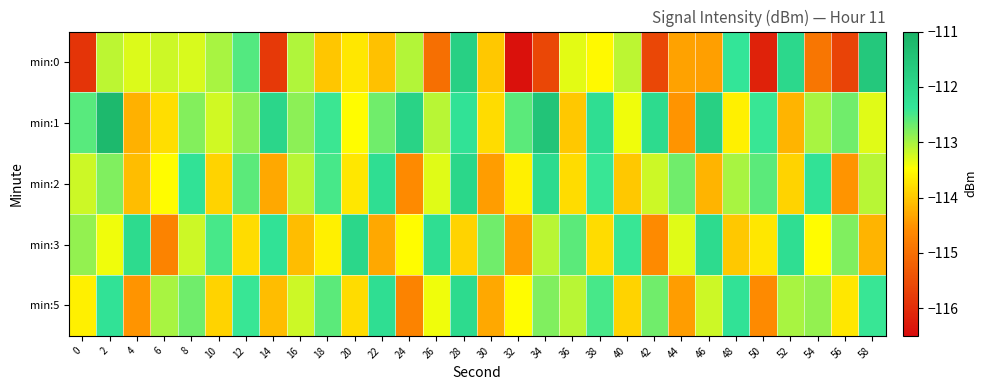

Reading left to right, list all the values displayed in this chart.

min:0: 0=-115.9	2=-113.1	4=-113.3	6=-113.2	8=-113.3	10=-113.0	12=-112.6	14=-115.8	16=-113.0	18=-114.0	20=-113.7	22=-114.1	24=-113.1	26=-115.0	28=-111.8	30=-114.0	32=-116.4	34=-115.6	36=-113.3	38=-113.5	40=-113.1	42=-115.6	44=-114.4	46=-114.4	48=-112.4	50=-116.2	52=-112.1	54=-114.9	56=-115.7	58=-111.6
min:1: 0=-112.6	2=-111.2	4=-114.2	6=-113.8	8=-112.8	10=-113.2	12=-112.8	14=-112.0	16=-112.9	18=-112.4	20=-113.5	22=-112.7	24=-111.9	26=-113.1	28=-112.3	30=-113.8	32=-112.6	34=-111.5	36=-114.0	38=-112.2	40=-113.4	42=-112.1	44=-114.5	46=-111.8	48=-113.6	50=-112.4	52=-114.2	54=-113.0	56=-112.7	58=-113.3
min:2: 0=-113.2	2=-112.8	4=-114.1	6=-113.5	8=-112.3	10=-113.9	12=-112.6	14=-114.3	16=-113.1	18=-112.5	20=-113.7	22=-112.2	24=-114.6	26=-113.3	28=-112.0	30=-114.4	32=-113.6	34=-112.1	36=-113.8	38=-112.4	40=-114.0	42=-113.2	44=-112.7	46=-114.2	48=-113.0	50=-112.6	52=-113.9	54=-112.3	56=-114.5	58=-113.1
min:3: 0=-112.9	2=-113.4	4=-112.1	6=-114.7	8=-113.2	10=-112.5	12=-113.8	14=-112.3	16=-114.1	18=-113.6	20=-112.0	22=-114.3	24=-113.5	26=-112.2	28=-113.9	30=-112.7	32=-114.4	34=-113.1	36=-112.6	38=-113.8	40=-112.4	42=-114.6	44=-113.3	46=-112.1	48=-114.0	50=-113.7	52=-112.2	54=-113.5	56=-112.8	58=-114.2
min:5: 0=-113.6	2=-112.3	4=-114.5	6=-113.0	8=-112.7	10=-113.9	12=-112.4	14=-114.1	16=-113.2	18=-112.6	20=-113.8	22=-112.2	24=-114.7	26=-113.4	28=-112.1	30=-114.3	32=-113.5	34=-112.8	36=-113.1	38=-112.5	40=-113.9	42=-112.7	44=-114.4	46=-113.2	48=-112.3	50=-114.6	52=-113.0	54=-112.9	56=-113.7	58=-112.4